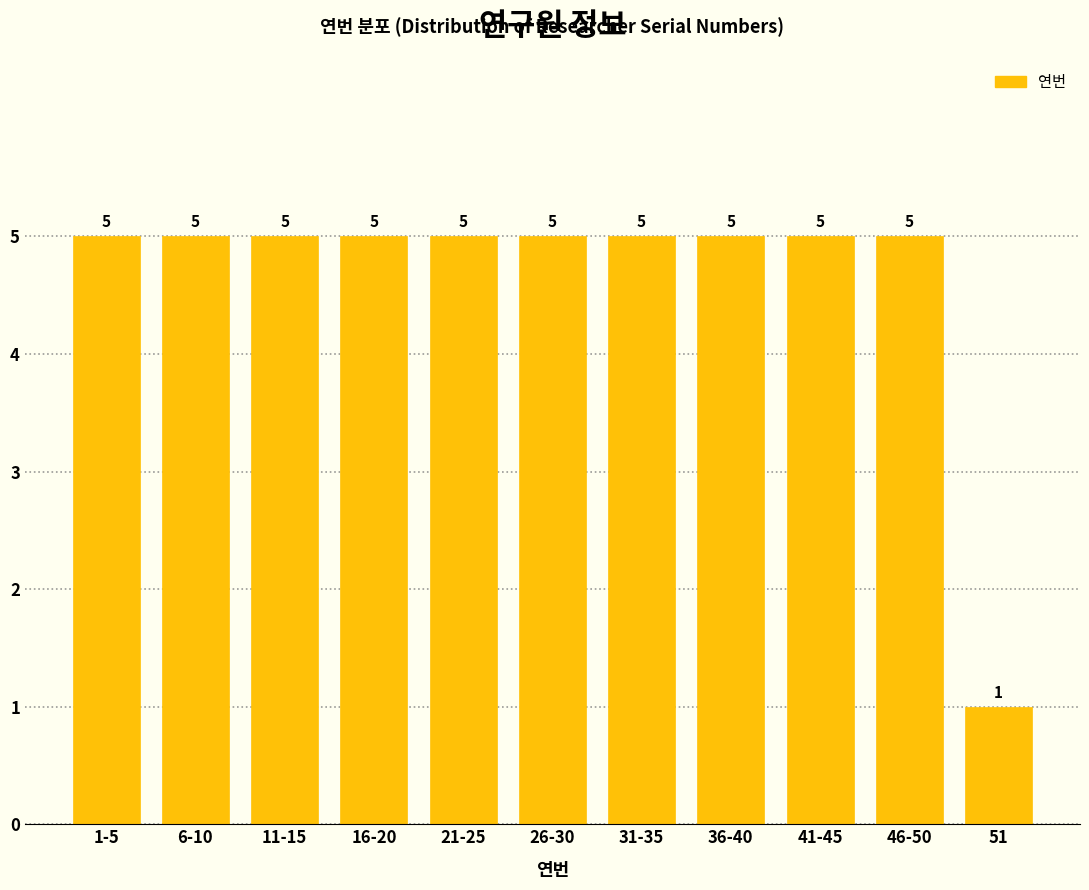

Reading left to right, what are all the values shown in this chart?

1-5=5	6-10=5	11-15=5	16-20=5	21-25=5	26-30=5	31-35=5	36-40=5	41-45=5	46-50=5	51=1